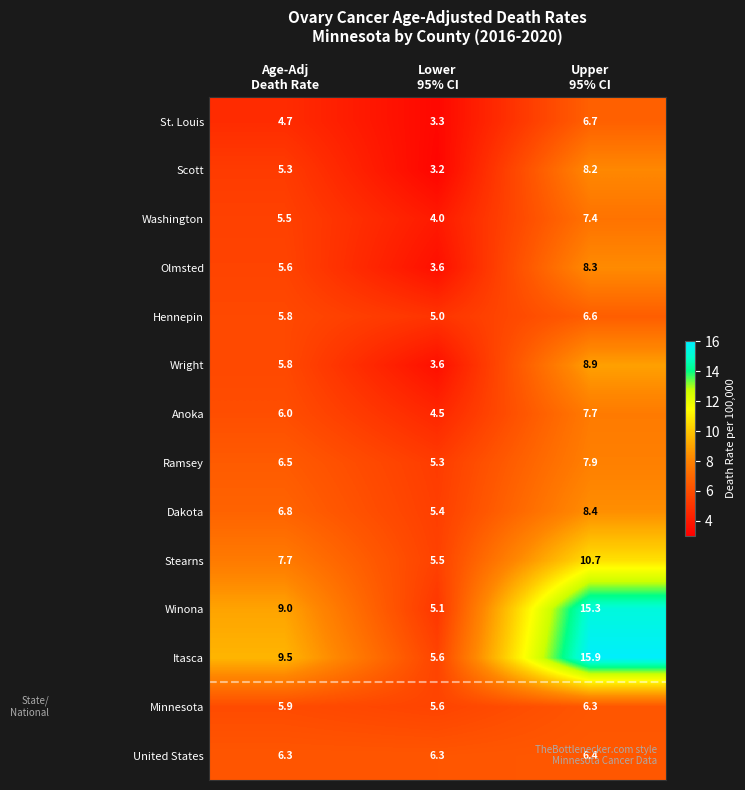

How many distinct data groups are displayed?

14